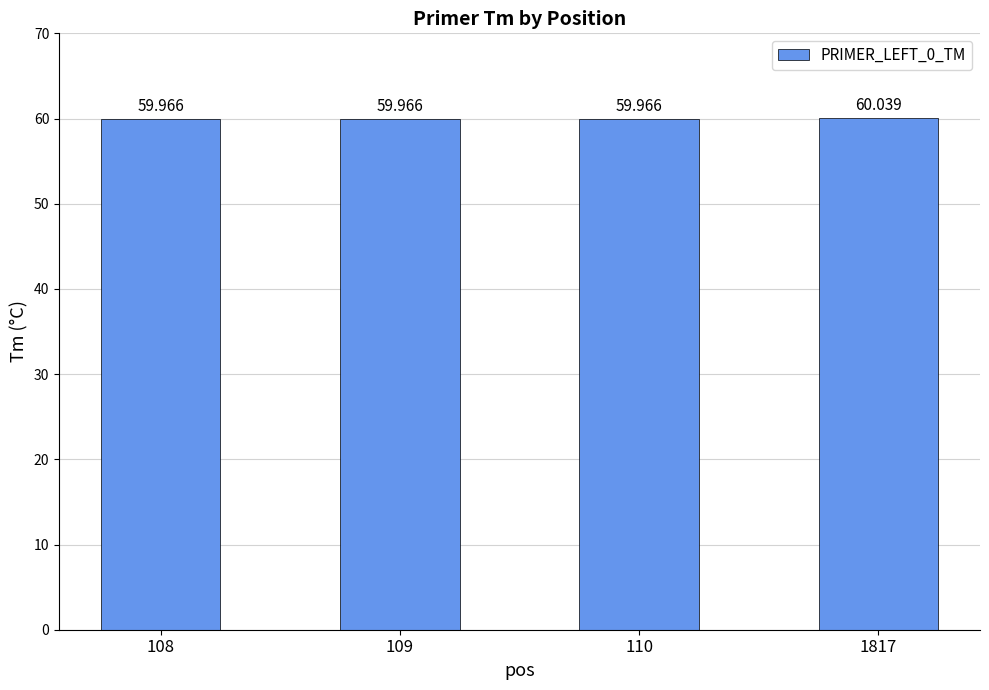

Count the values in the range 59 to 60.

3